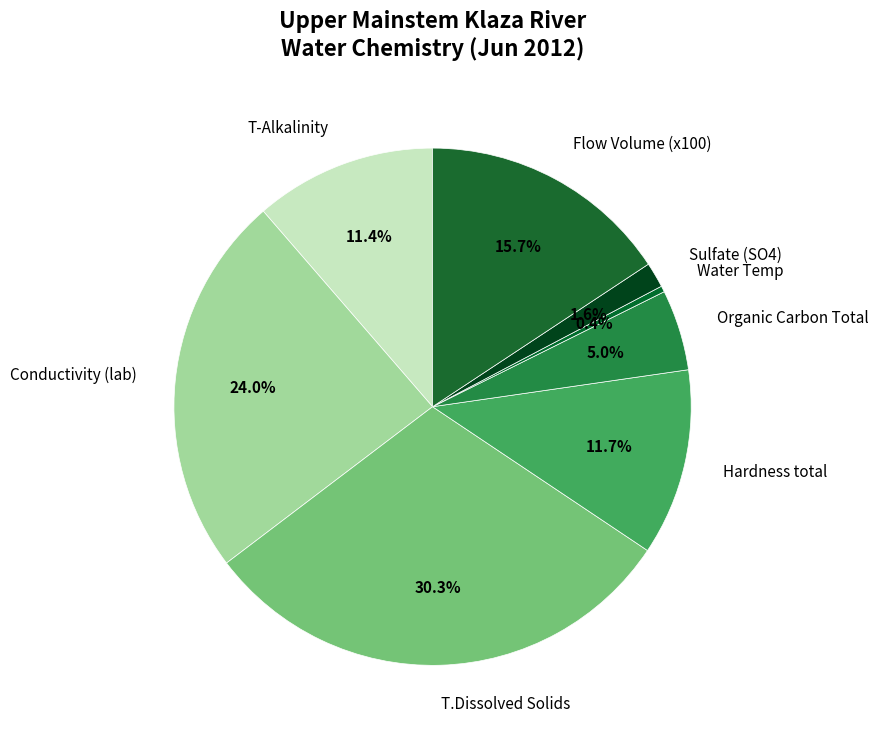

To the nearest percent, what portion does Organic Carbon Total represent?

5%